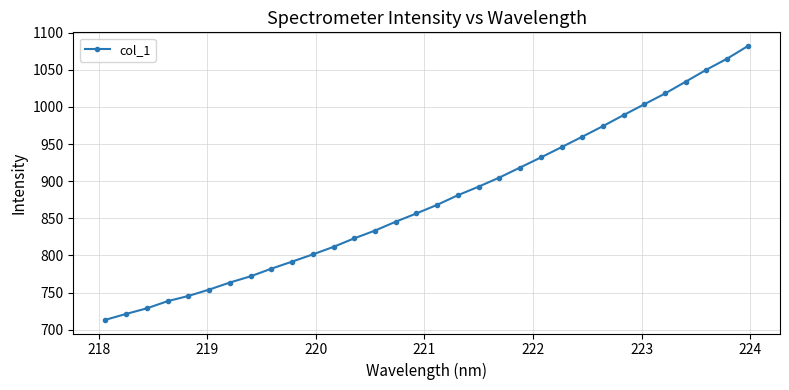

What is the value of the 2nd point from the left?

721.3